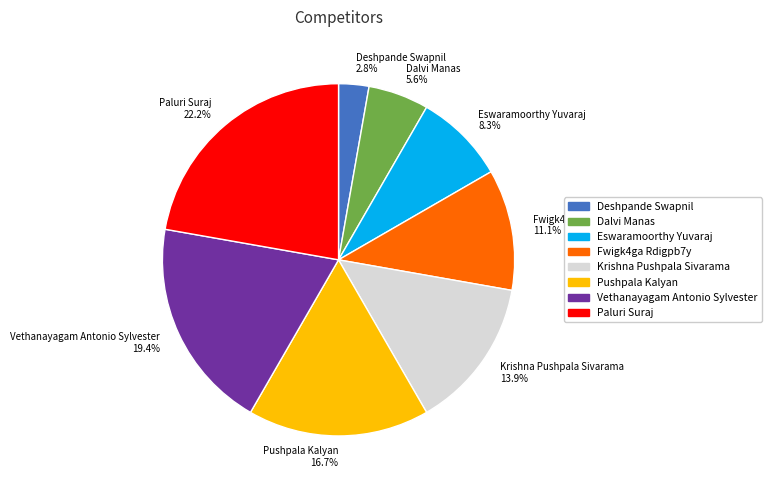

To the nearest percent, what is the difference between the largest and smallest slice percentages?

19%